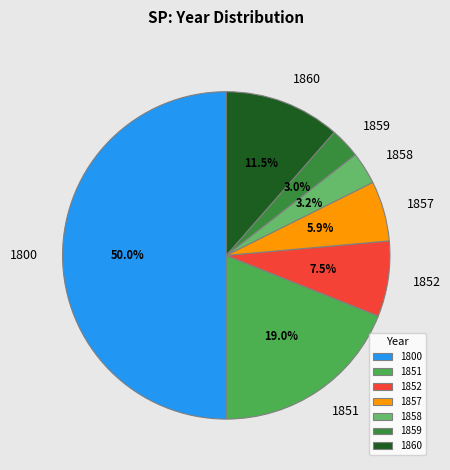

Is it true that 1851 is 10% of the pie?

False